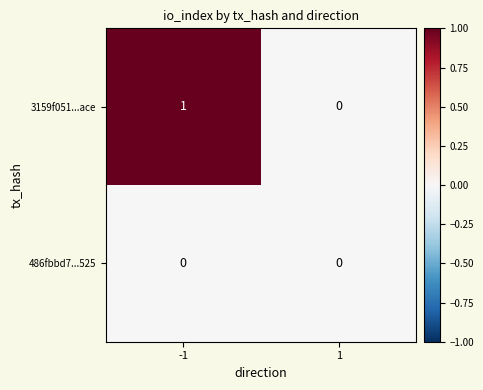

Which series has the largest total across all categories?

3159f051...ace